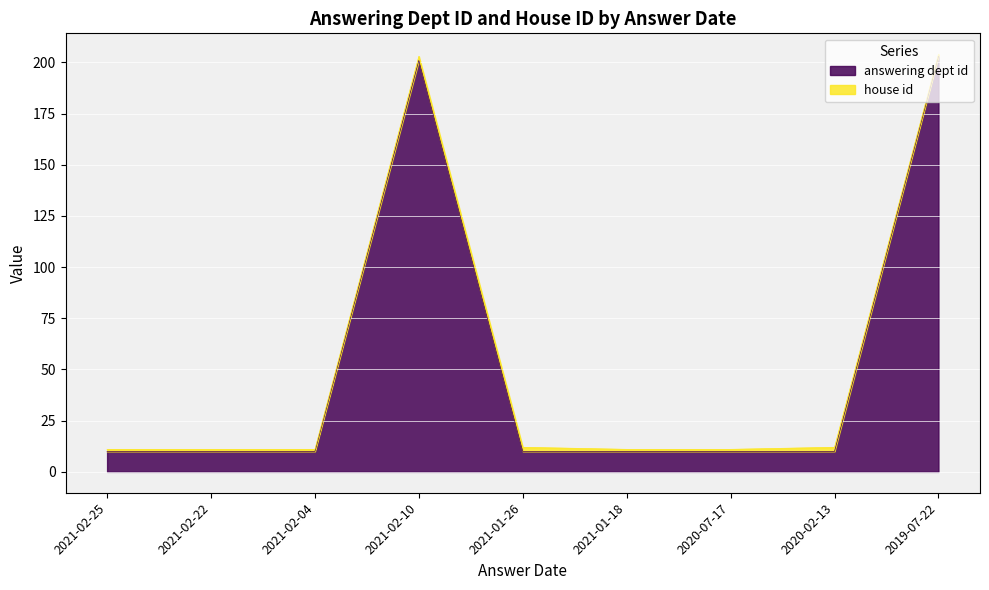

What is the smallest value displayed?

10